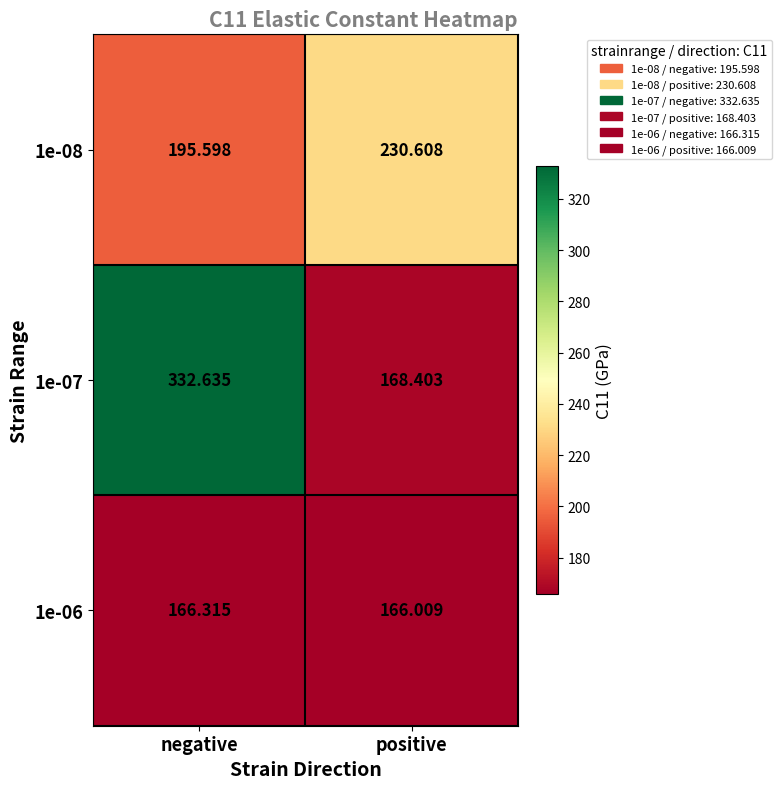

Where is 1e-08 nearest to the value 213?

negative